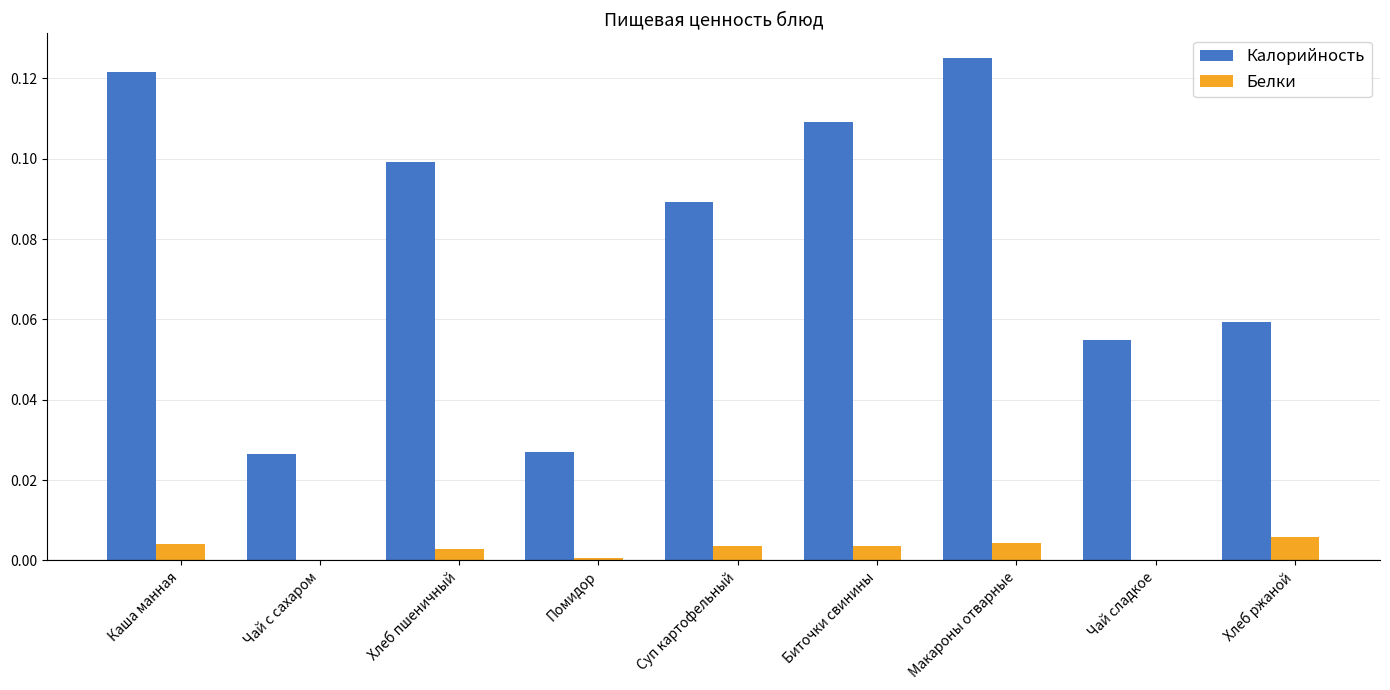

Between Чай с сахаром and Суп картофельный, which series saw the biggest shift?

Калорийность